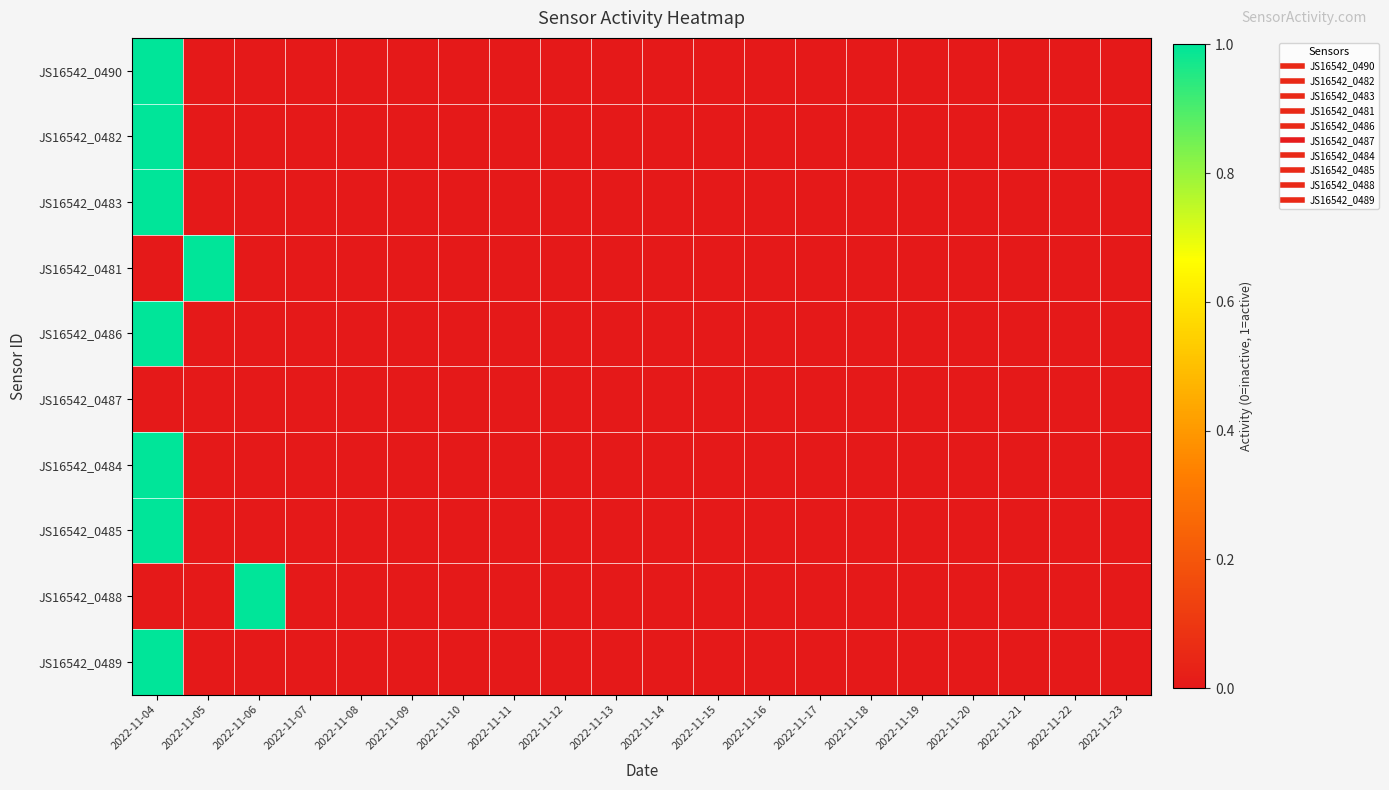

How many data points does each series have?

20